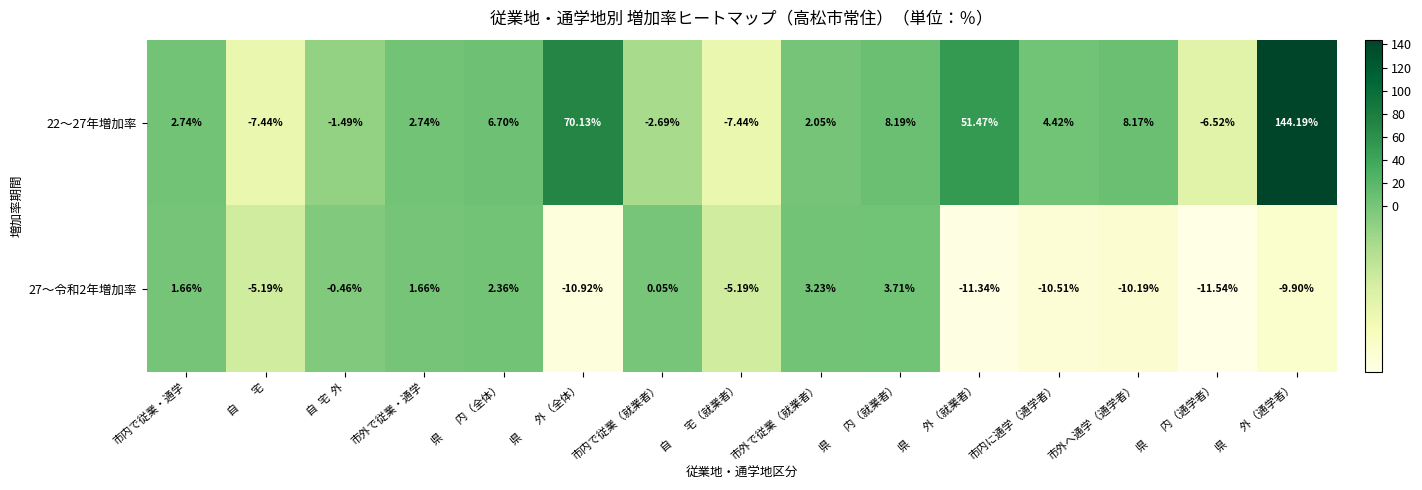

At which label does 22～27年増加率 first exceed 2?

市内で従業・通学